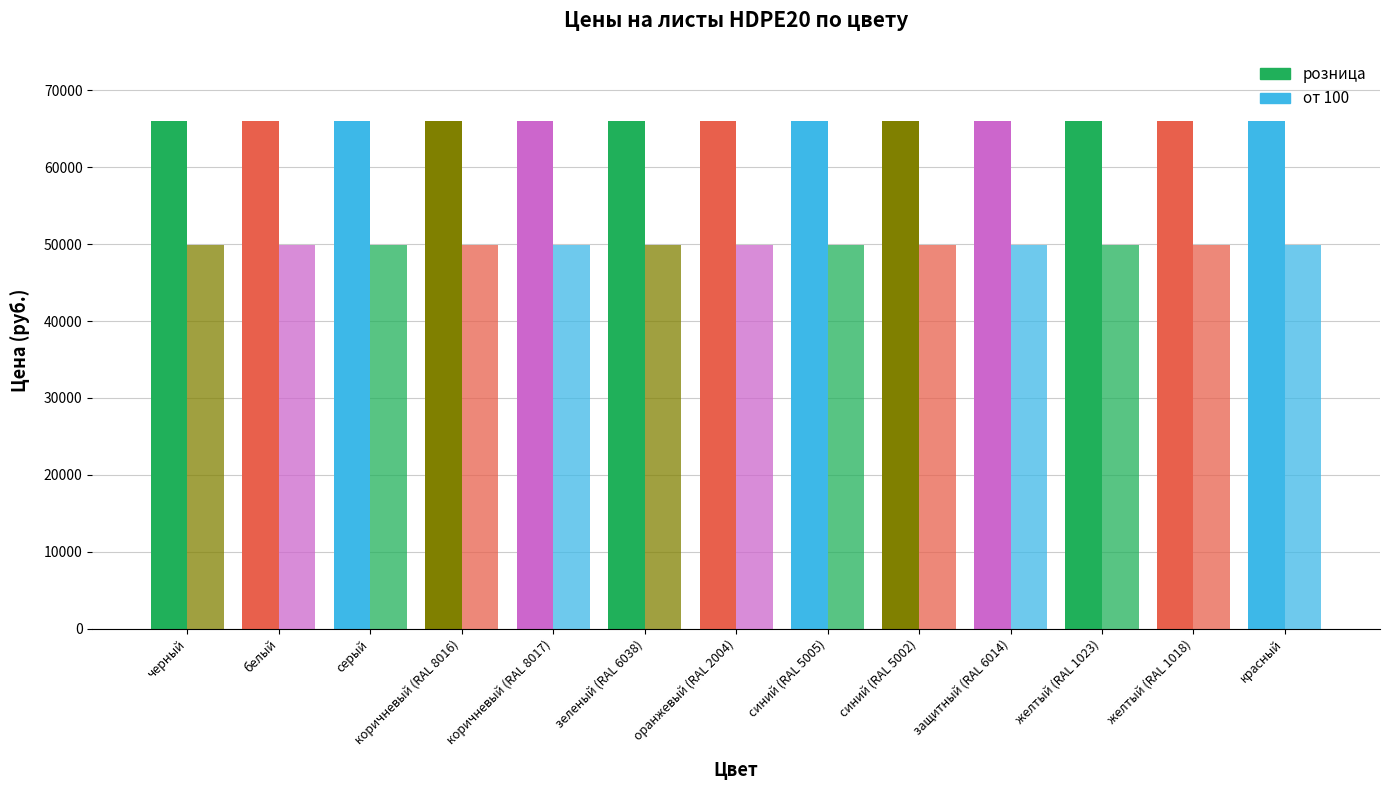

Reading left to right, what are all the values shown in this chart?

розница: черный=66000	белый=66000	серый=66000	коричневый (RAL 8016)=66000	коричневый (RAL 8017)=66000	зеленый (RAL 6038)=66000	оранжевый (RAL 2004)=66000	синий (RAL 5005)=66000	синий (RAL 5002)=66000	защитный (RAL 6014)=66000	желтый (RAL 1023)=66000	желтый (RAL 1018)=66000	красный=66000
от 100: черный=49900	белый=49900	серый=49900	коричневый (RAL 8016)=49900	коричневый (RAL 8017)=49900	зеленый (RAL 6038)=49900	оранжевый (RAL 2004)=49900	синий (RAL 5005)=49900	синий (RAL 5002)=49900	защитный (RAL 6014)=49900	желтый (RAL 1023)=49900	желтый (RAL 1018)=49900	красный=49900